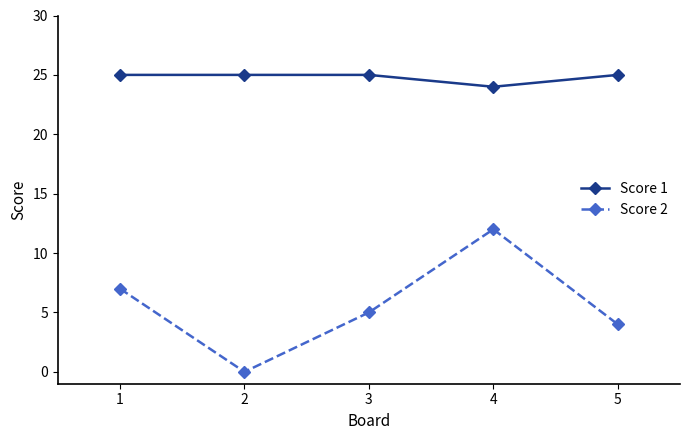

At how many categories does at least one series exceed 0?

5